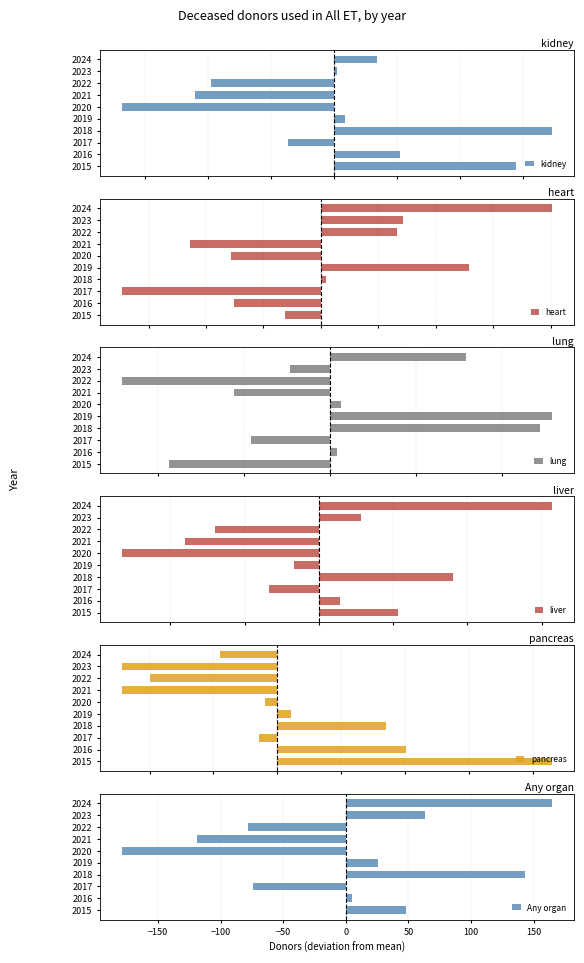

Which series has the largest total across all categories?

kidney